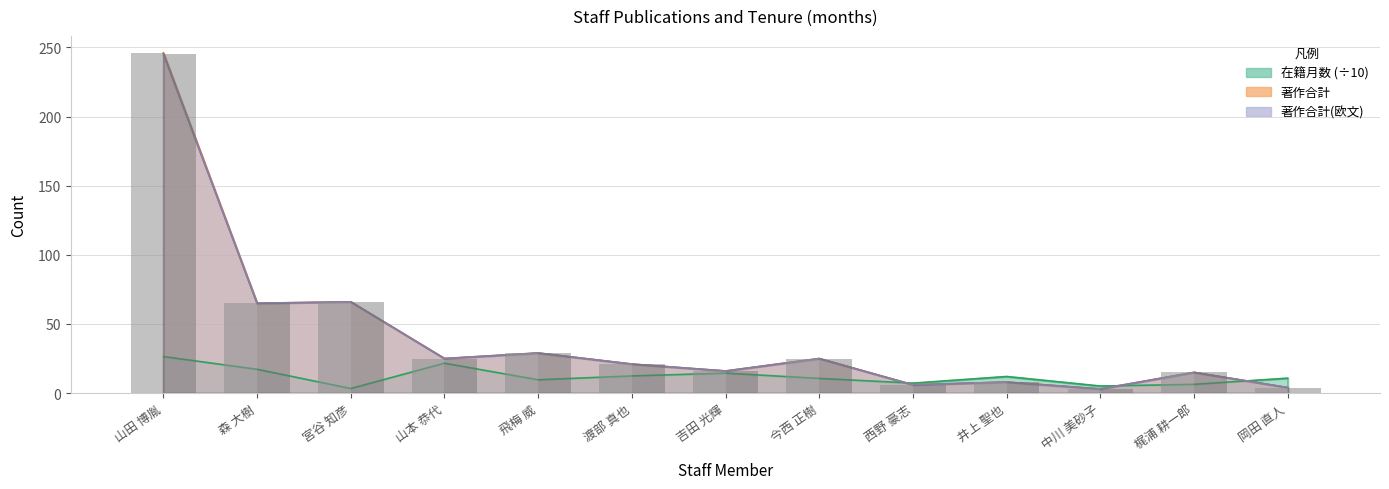

What is the difference between the 著作合計(欧文) values at 中川 美砂子 and 森 大樹?

62.0